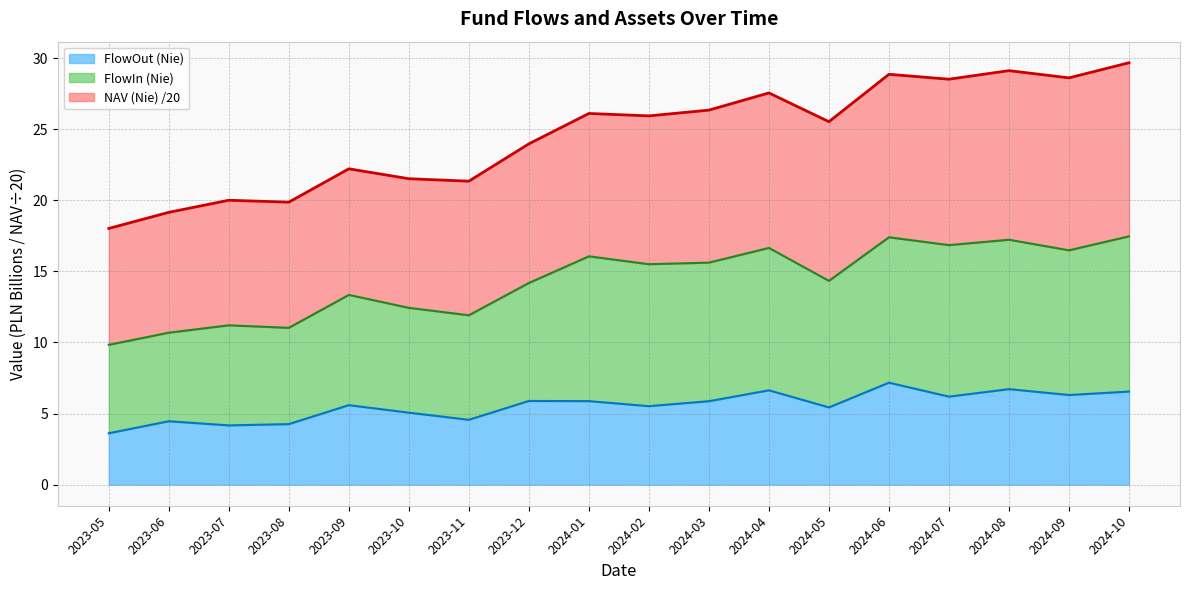

Rank the categories by FlowOut (Nie) value from lowest to highest.

2023-05, 2023-07, 2023-08, 2023-06, 2023-11, 2023-10, 2024-05, 2024-02, 2023-09, 2024-03, 2024-01, 2023-12, 2024-07, 2024-09, 2024-10, 2024-04, 2024-08, 2024-06